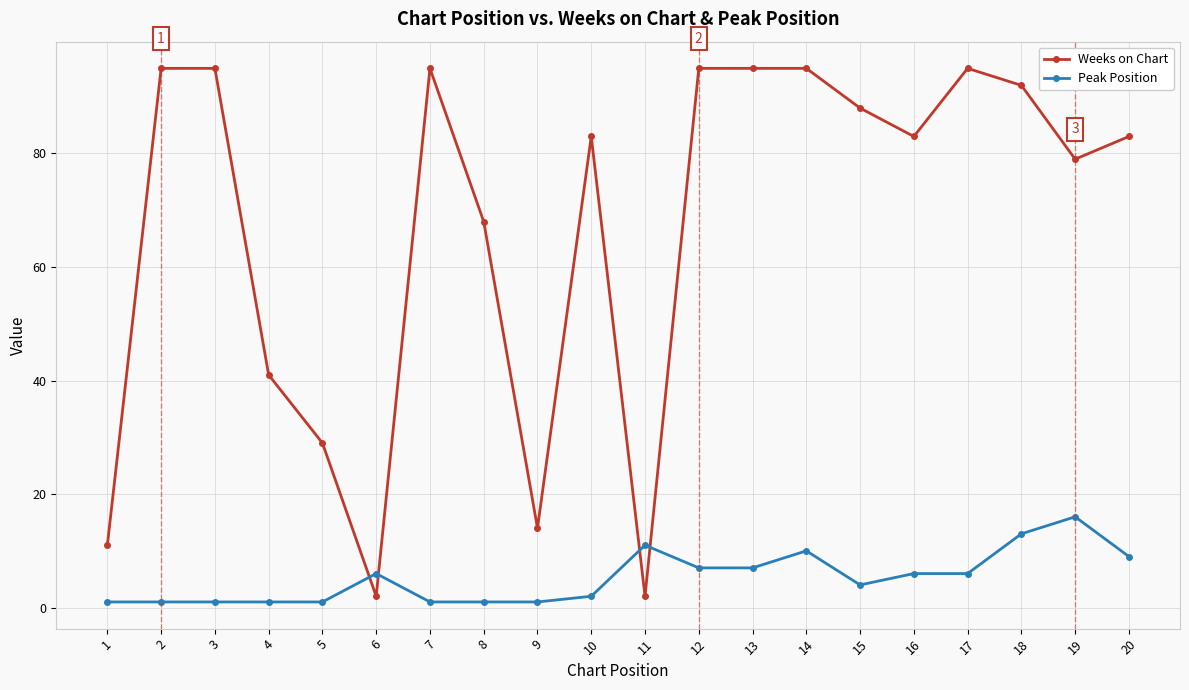

What is the difference between the highest and lowest values at 5?

28